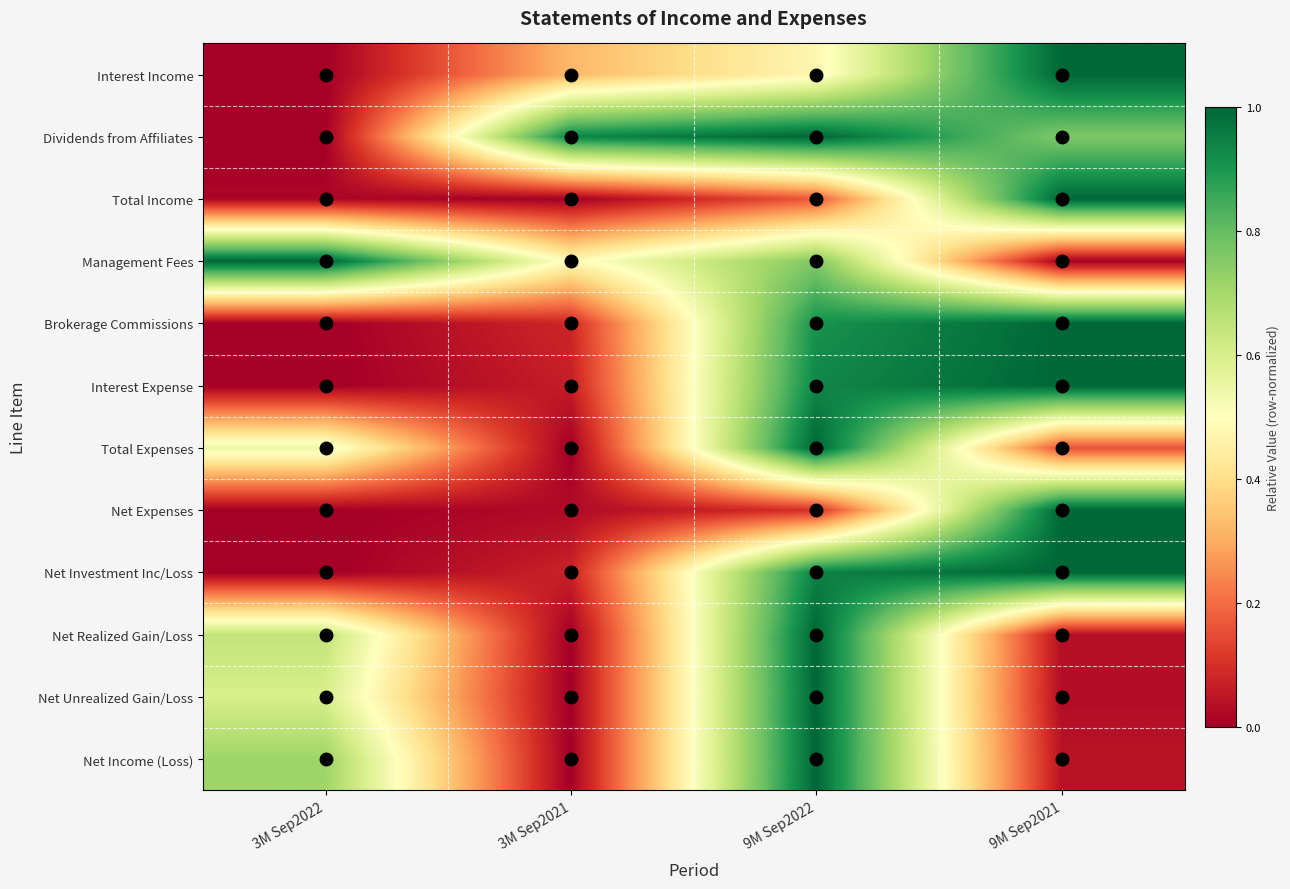

Reading left to right, extract all data points from this chart.

Net Income (Loss): 3M Sep2022=0.7	3M Sep2021=0.0	9M Sep2022=1.0	9M Sep2021=0.0
Net Unrealized Gain/Loss: 3M Sep2022=0.6	3M Sep2021=0.0	9M Sep2022=1.0	9M Sep2021=0.0
Net Realized Gain/Loss: 3M Sep2022=0.6	3M Sep2021=0.0	9M Sep2022=1.0	9M Sep2021=0.0
Net Investment Inc/Loss: 3M Sep2022=0.0	3M Sep2021=0.1	9M Sep2022=0.9	9M Sep2021=1.0
Net Expenses: 3M Sep2022=0.0	3M Sep2021=0.0	9M Sep2022=0.1	9M Sep2021=1.0
Total Expenses: 3M Sep2022=0.5	3M Sep2021=0.0	9M Sep2022=1.0	9M Sep2021=0.2
Interest Expense: 3M Sep2022=0.0	3M Sep2021=0.1	9M Sep2022=0.9	9M Sep2021=1.0
Brokerage Commissions: 3M Sep2022=0.0	3M Sep2021=0.1	9M Sep2022=0.9	9M Sep2021=1.0
Management Fees: 3M Sep2022=1.0	3M Sep2021=0.5	9M Sep2022=0.8	9M Sep2021=0.0
Total Income: 3M Sep2022=0.0	3M Sep2021=0.0	9M Sep2022=0.2	9M Sep2021=1.0
Dividends from Affiliates: 3M Sep2022=0.0	3M Sep2021=0.9	9M Sep2022=1.0	9M Sep2021=0.8
Interest Income: 3M Sep2022=0.0	3M Sep2021=0.3	9M Sep2022=0.5	9M Sep2021=1.0